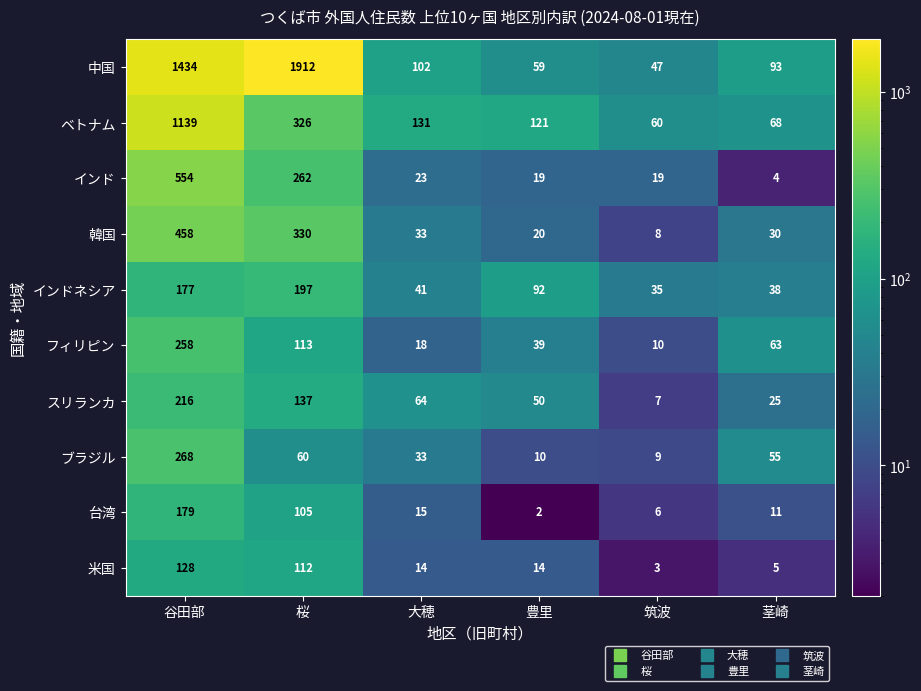

At which category is the sum across all series the highest?

谷田部